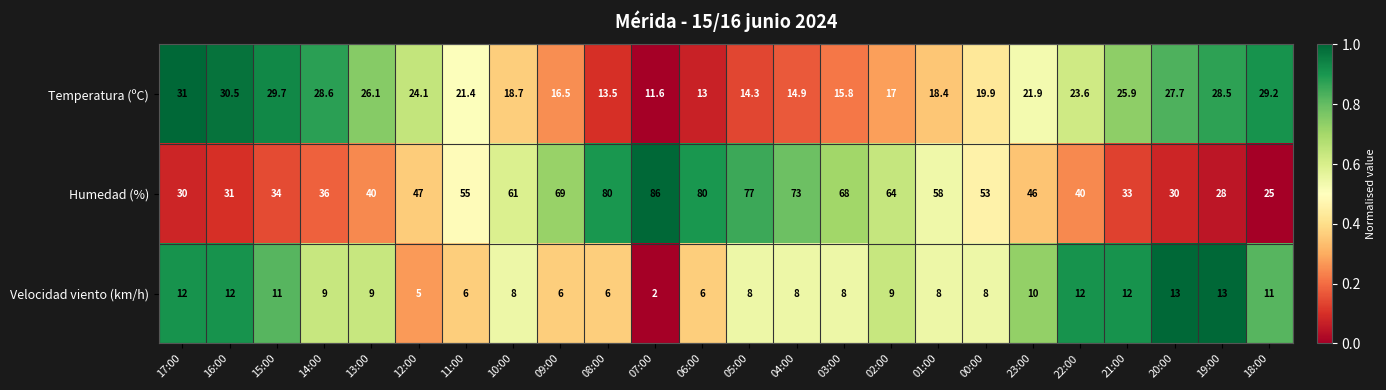

Is the value of Velocidad viento (km/h) at 07:00 greater than the value of Humedad (%) at 23:00?

No